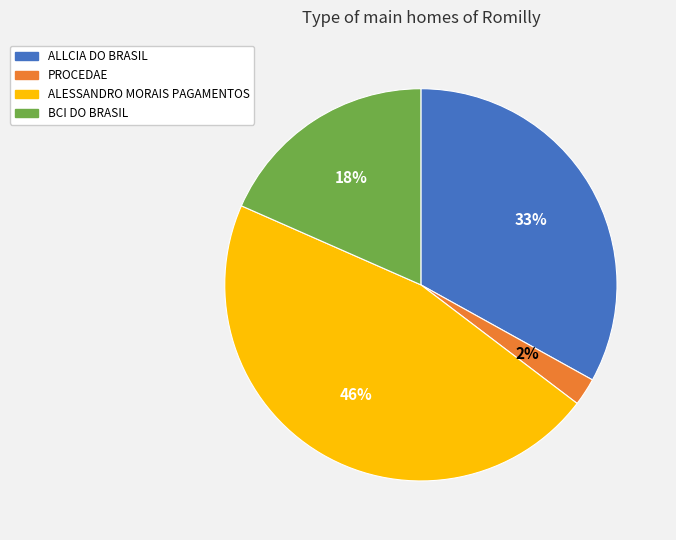

Which slice is the largest?

ALESSANDRO MORAIS PAGAMENTOS